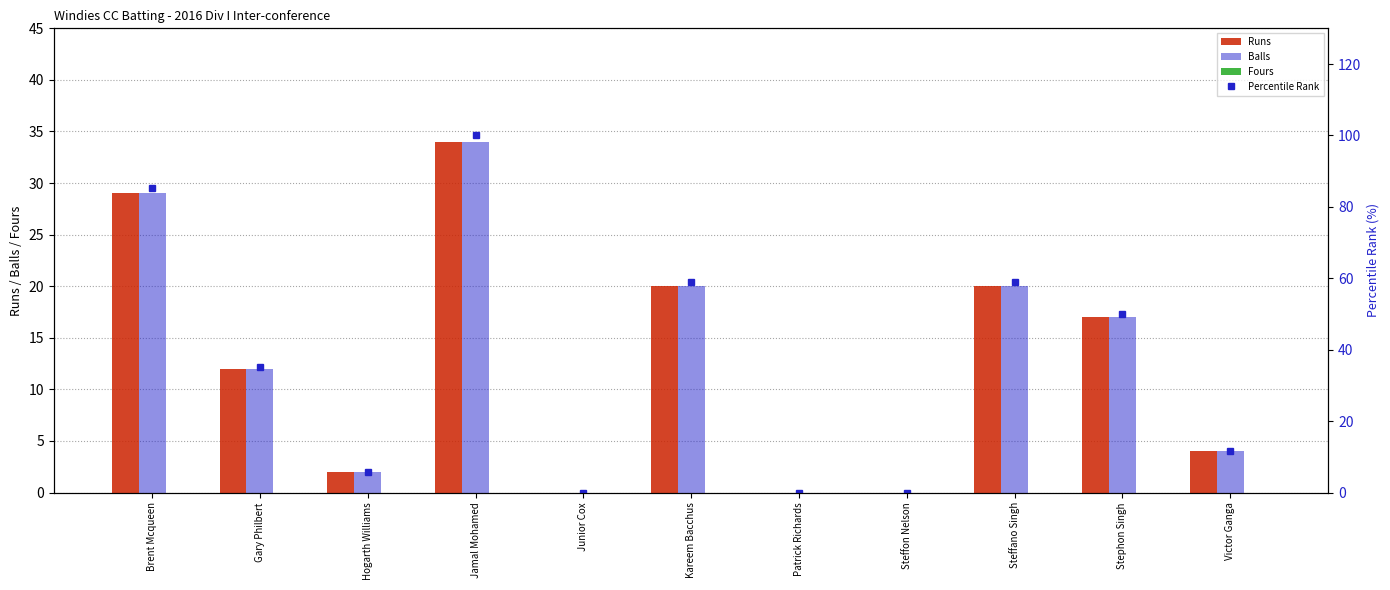

What position from the left is Steffano Singh?

9